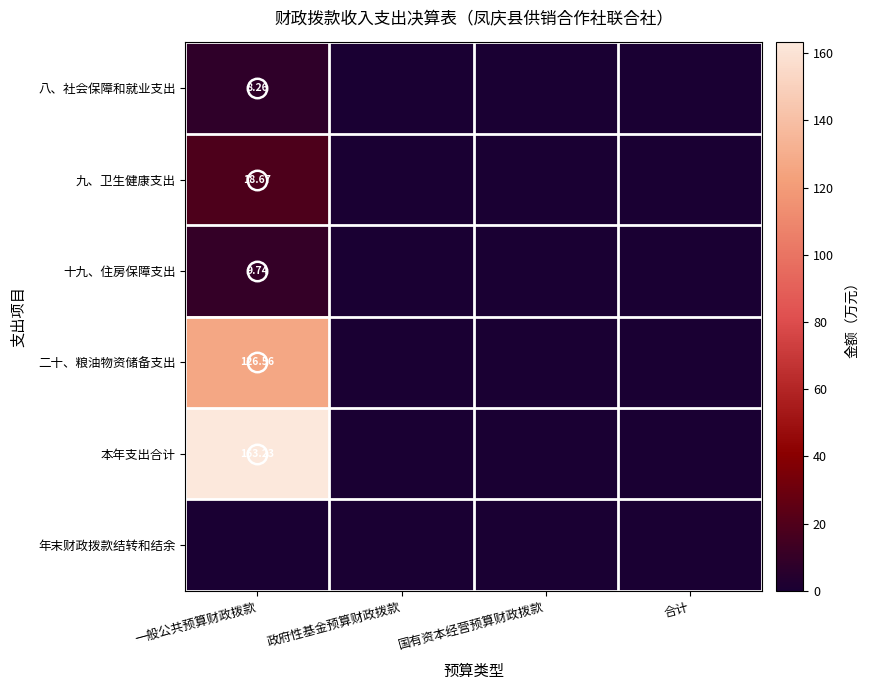

Which series has the largest total across all categories?

本年支出合计